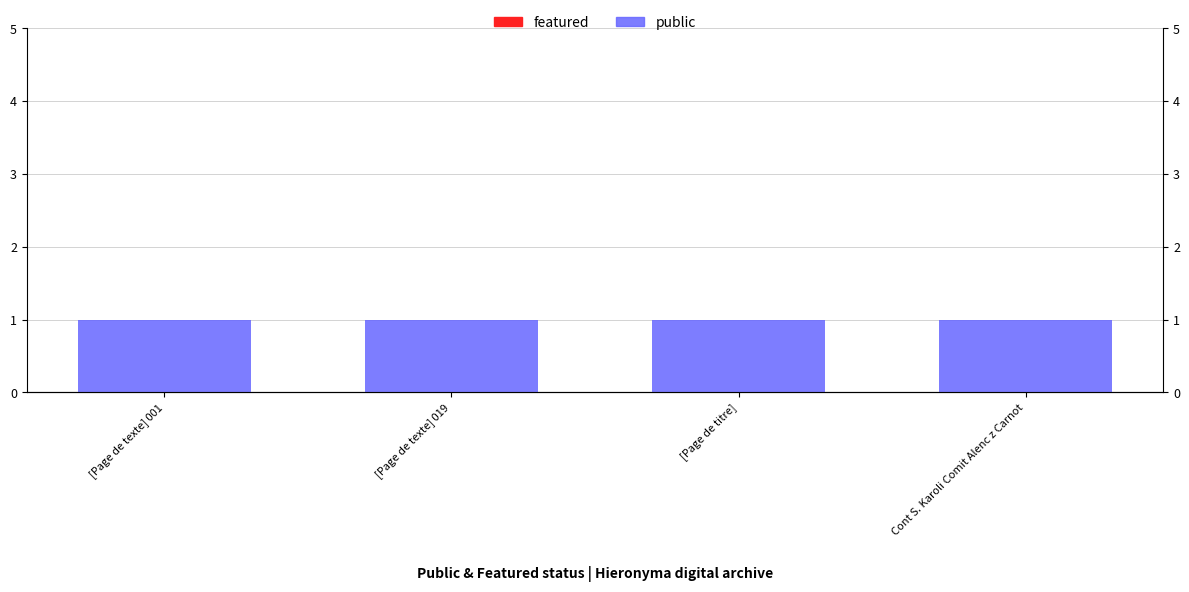

How many data points does each series have?

4